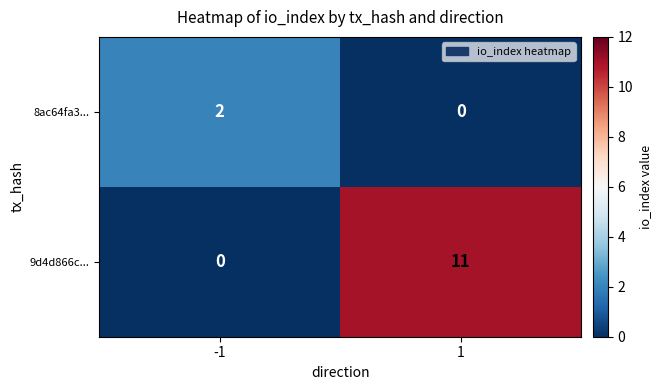

The 8ac64fa3... series shows 1 at 1. True or false?

False